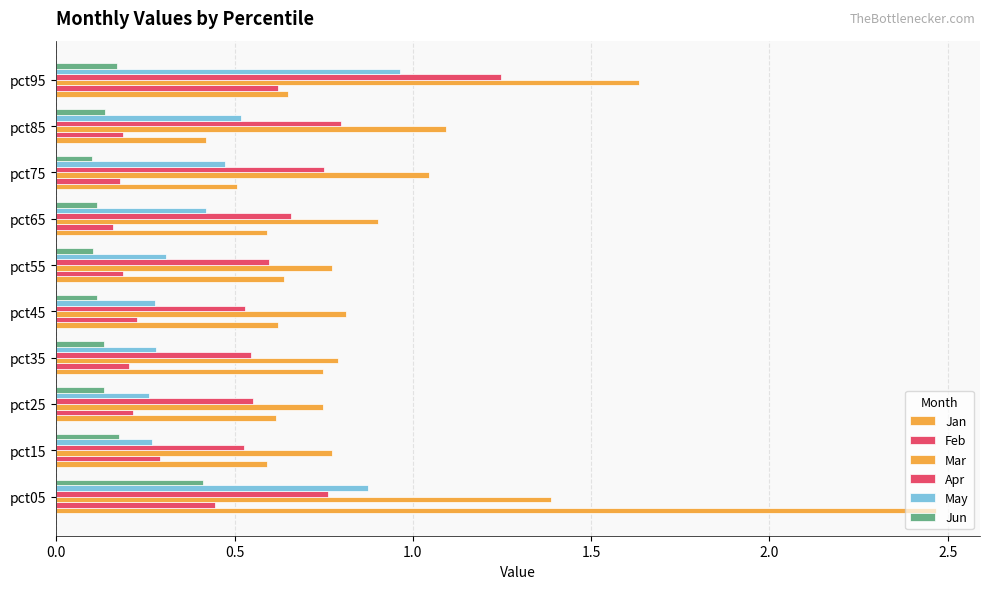

How many series are shown in this chart?

6